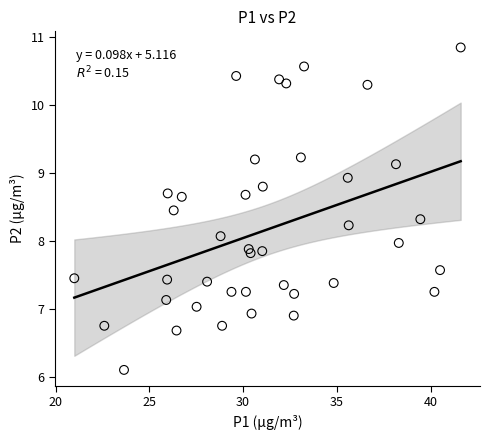

What is the range of X values (max minus min)?

20.6